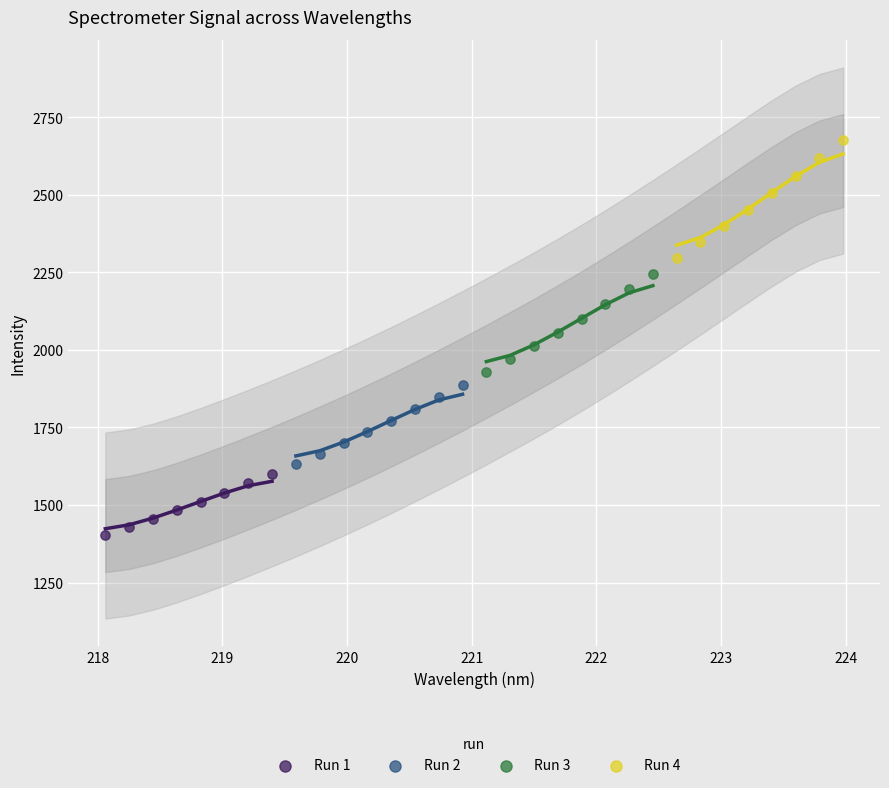

Which series contains the highest Y value?

Run 4